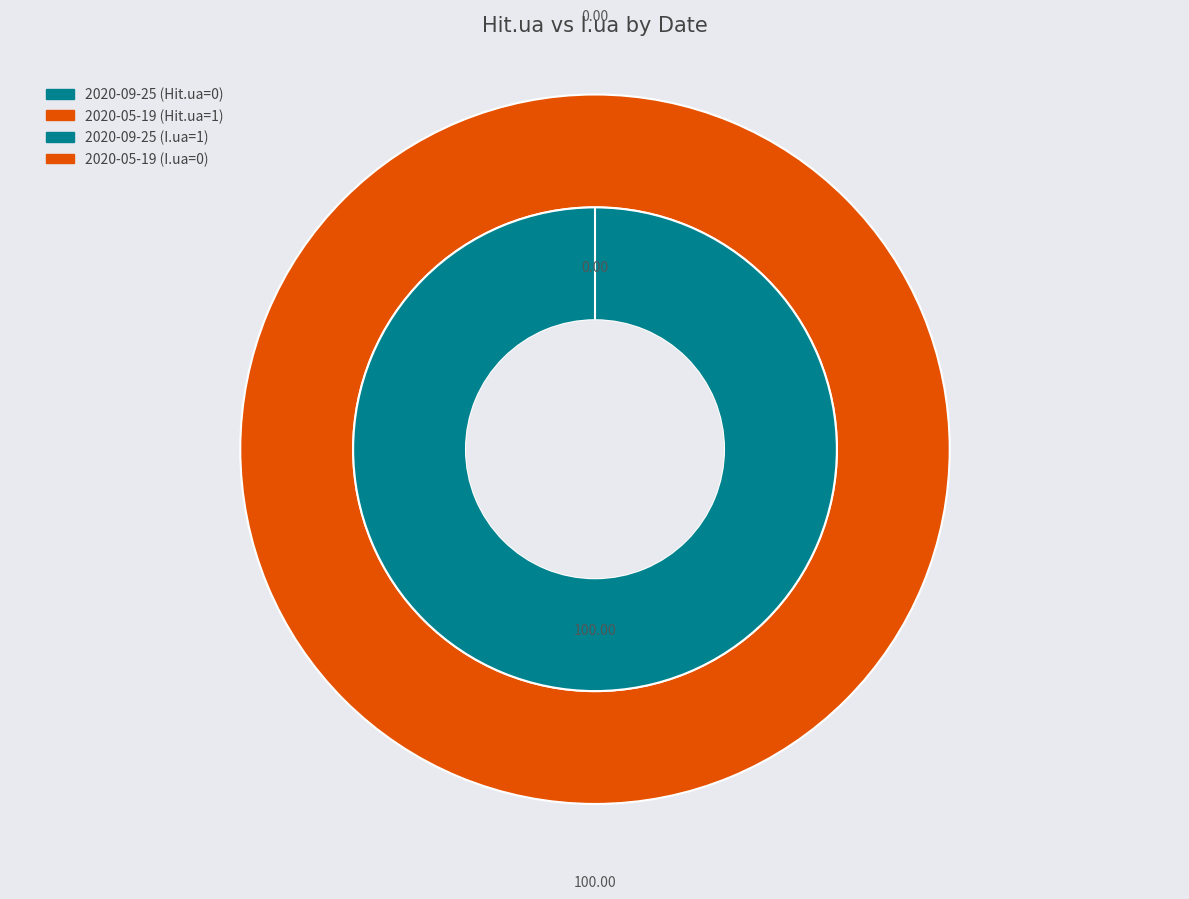

Which category has the biggest portion of the pie?

2020-05-19